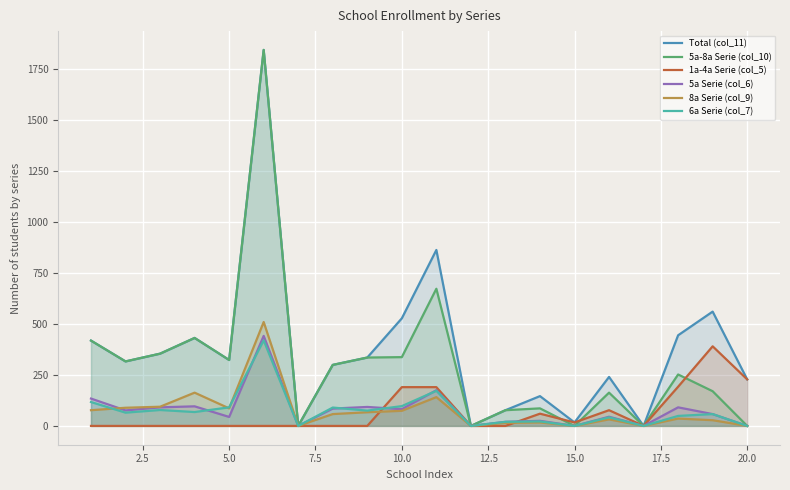

How many lines are shown in the chart?

6